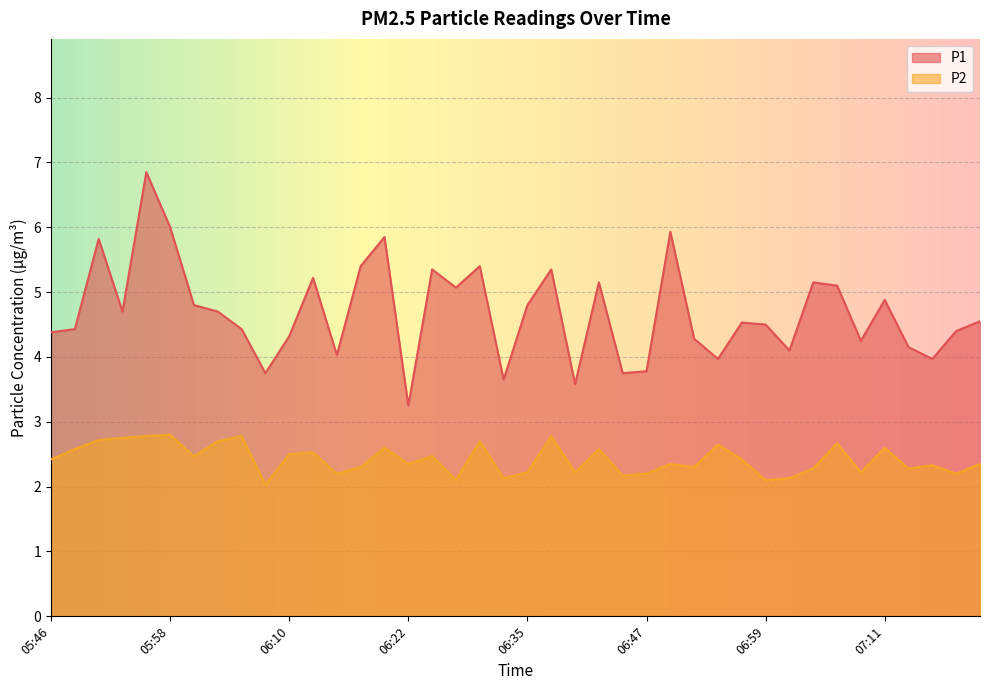

Reading right to left, what are all the values shown in this chart?

P1: 07:21=4.5	07:18=4.4	07:16=4.0	07:13=4.2	07:11=4.9	07:09=4.2	07:06=5.1	07:04=5.2	07:01=4.1	06:59=4.5	06:56=4.5	06:54=4.0	06:52=4.3	06:49=5.9	06:47=3.8	06:44=3.8	06:42=5.2	06:39=3.6	06:37=5.3	06:35=4.8	06:32=3.6	06:30=5.4	06:27=5.1	06:25=5.3	06:22=3.2	06:20=5.8	06:18=5.4	06:15=4.0	06:13=5.2	06:10=4.3	06:08=3.8	06:05=4.4	06:03=4.7	06:00=4.8	05:58=6.0	05:56=6.8	05:53=4.7	05:51=5.8	05:48=4.4	05:46=4.4
P2: 07:21=2.4	07:18=2.2	07:16=2.3	07:13=2.3	07:11=2.6	07:09=2.2	07:06=2.7	07:04=2.3	07:01=2.1	06:59=2.1	06:56=2.4	06:54=2.6	06:52=2.3	06:49=2.4	06:47=2.2	06:44=2.2	06:42=2.6	06:39=2.2	06:37=2.8	06:35=2.2	06:32=2.1	06:30=2.7	06:27=2.1	06:25=2.5	06:22=2.4	06:20=2.6	06:18=2.3	06:15=2.2	06:13=2.5	06:10=2.5	06:08=2.0	06:05=2.8	06:03=2.7	06:00=2.5	05:58=2.8	05:56=2.8	05:53=2.8	05:51=2.7	05:48=2.6	05:46=2.4